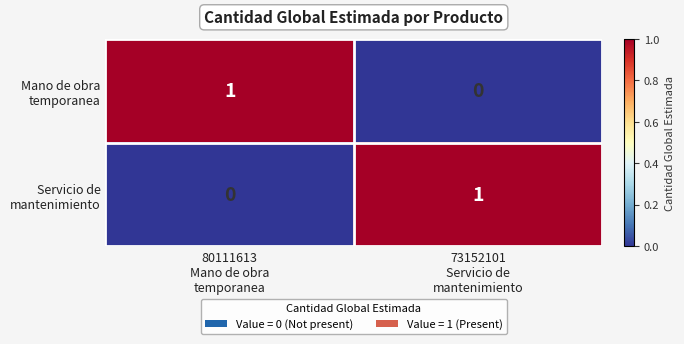

Which has a higher value, 80111613
Mano de obra
temporanea or 73152101
Servicio de
mantenimiento?

80111613
Mano de obra
temporanea